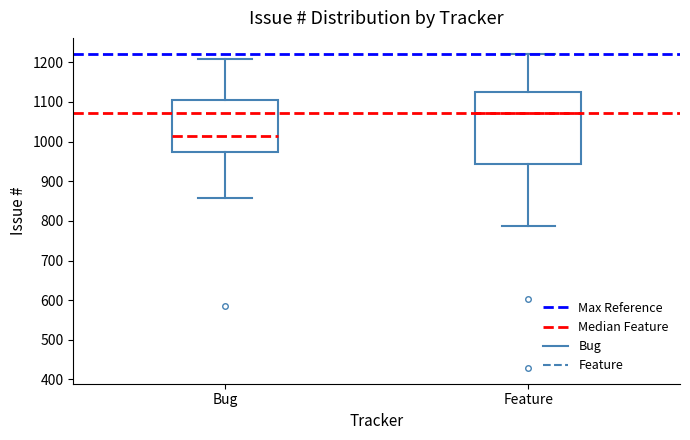

Where is the upper edge of the box for Feature on the y-axis? The values are not printed on the chart, so give them approximately, as read against the axis.

1120